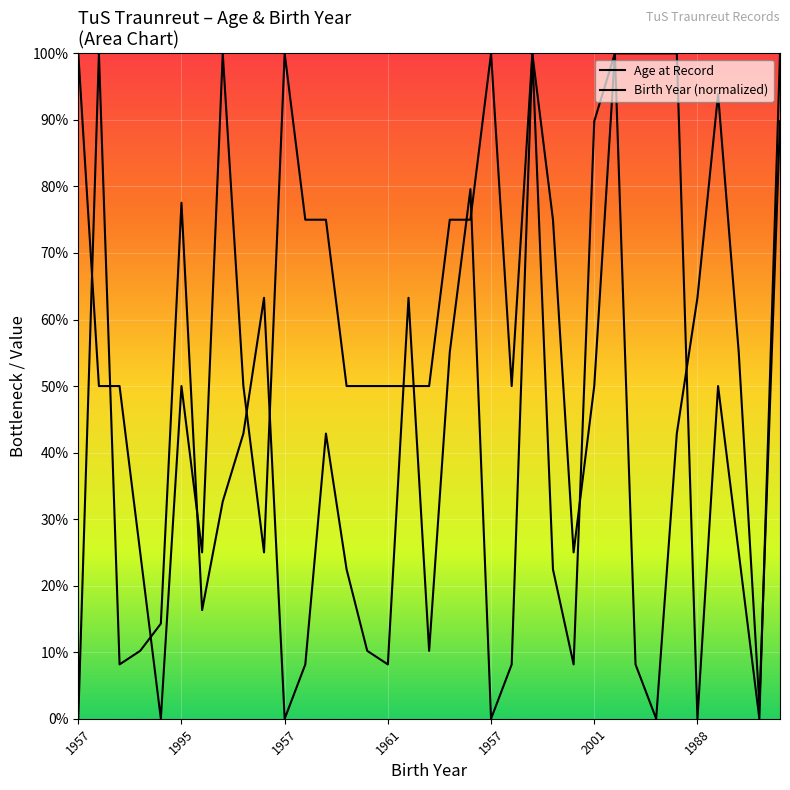

What is the value of the Age at Record point at the 35th from the left?

100.0